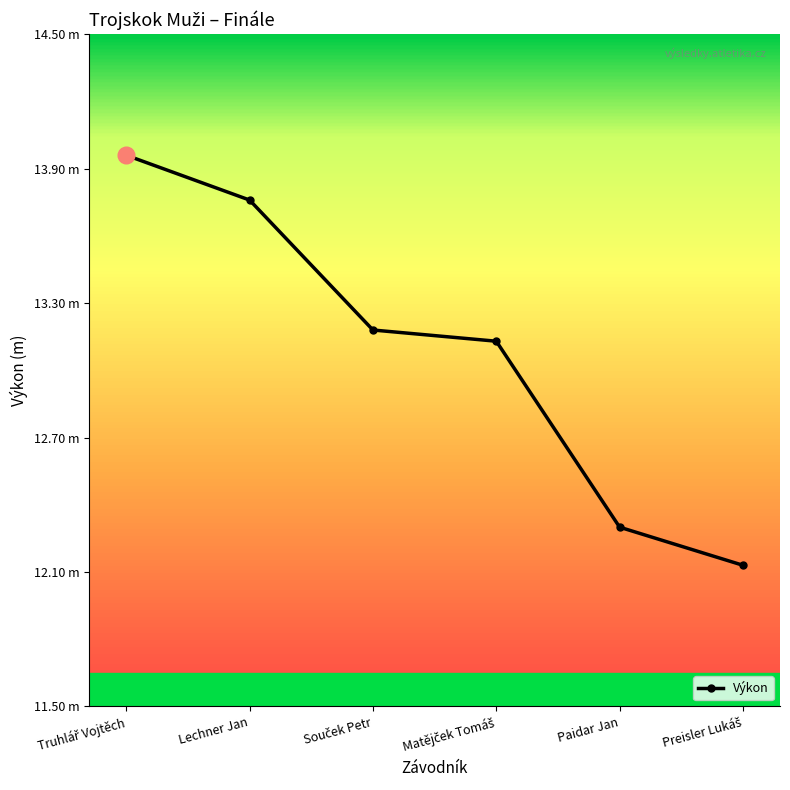

What is the smallest value displayed?

12.1